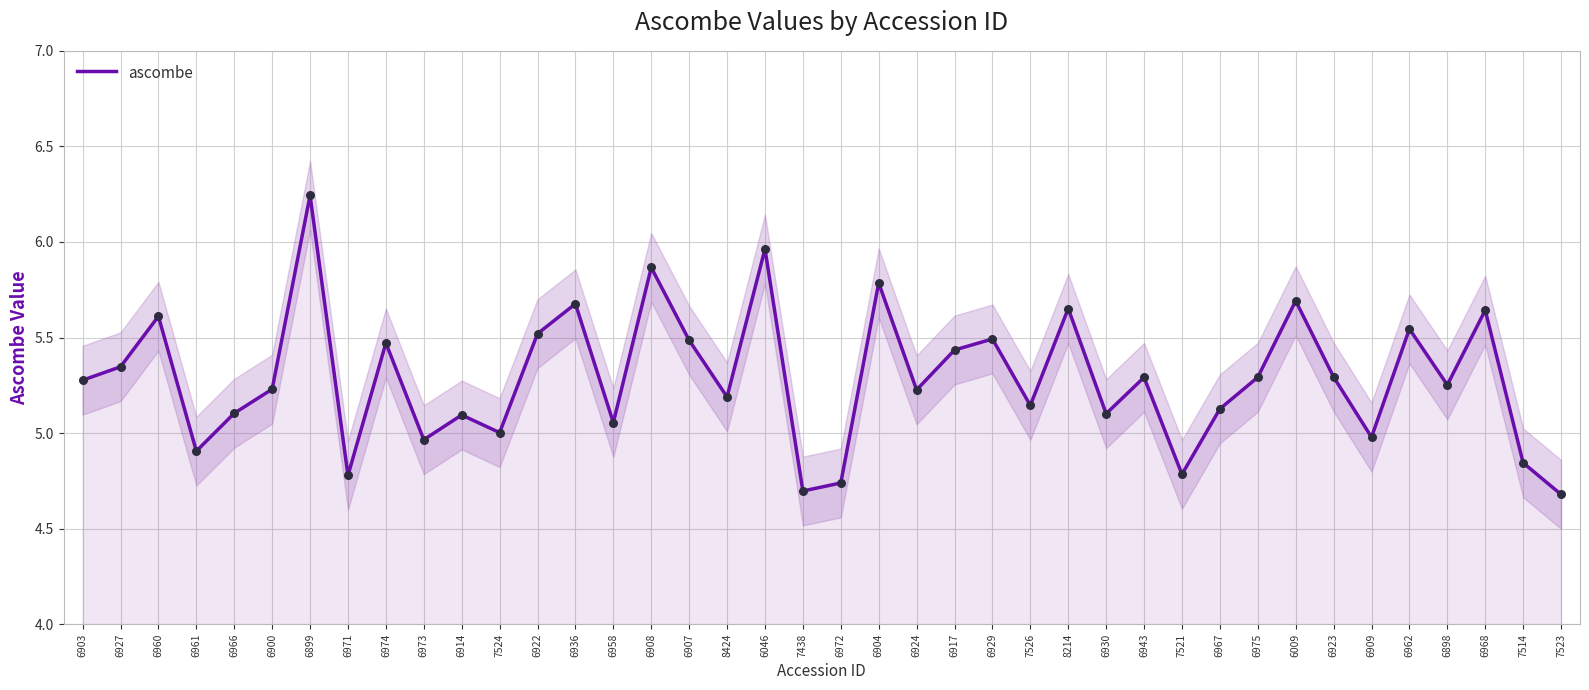

What is the change in value from 6900 to 7438?

-0.5